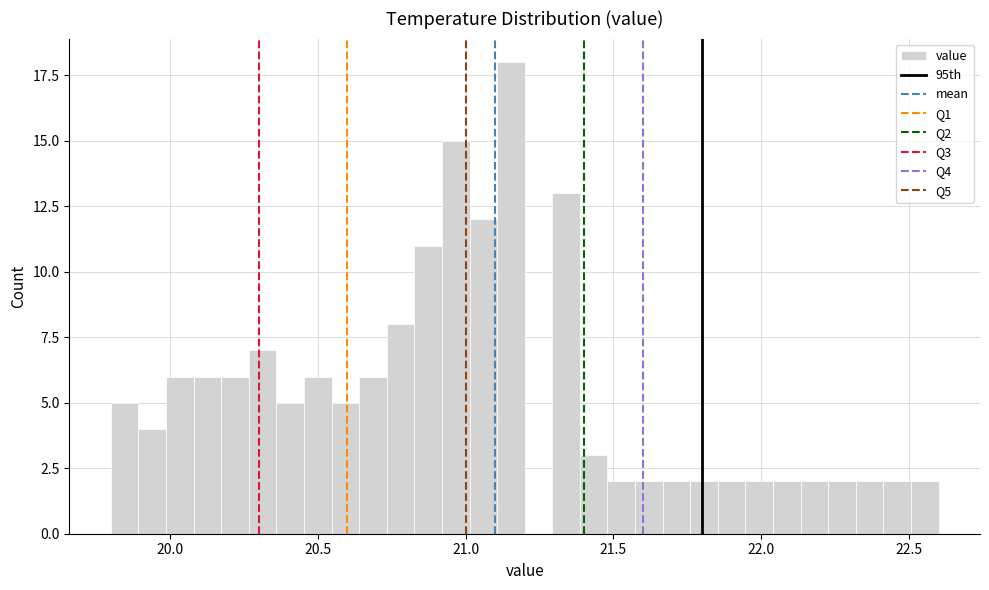

Around what value on the x-axis is the tallest bar? Give the approximate position of its centre, as read against the axis.

21.15